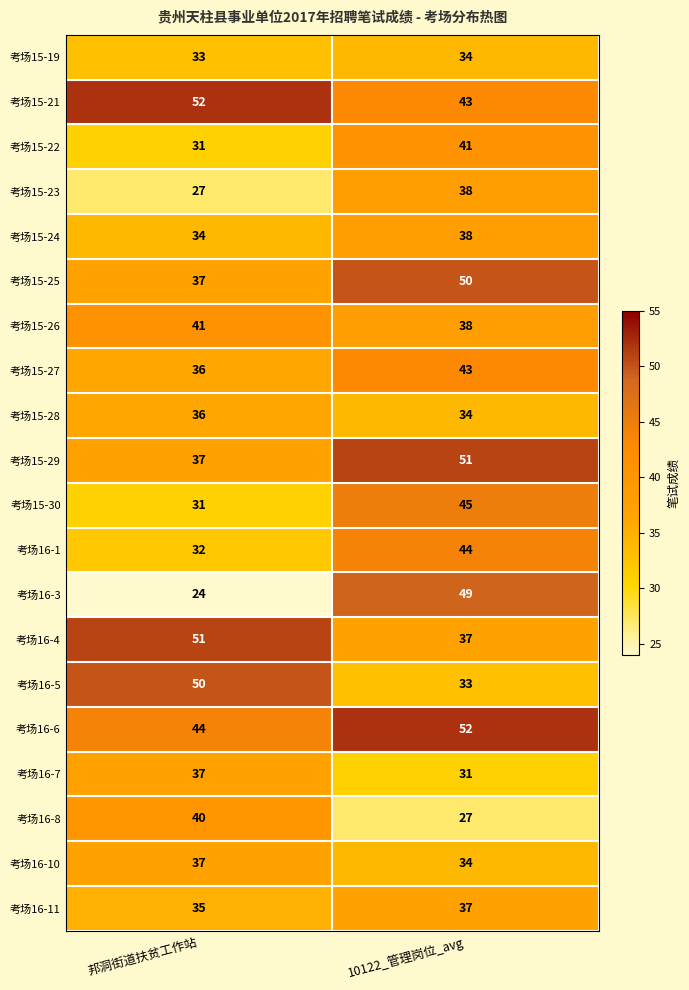

How many data points does each series have?

2